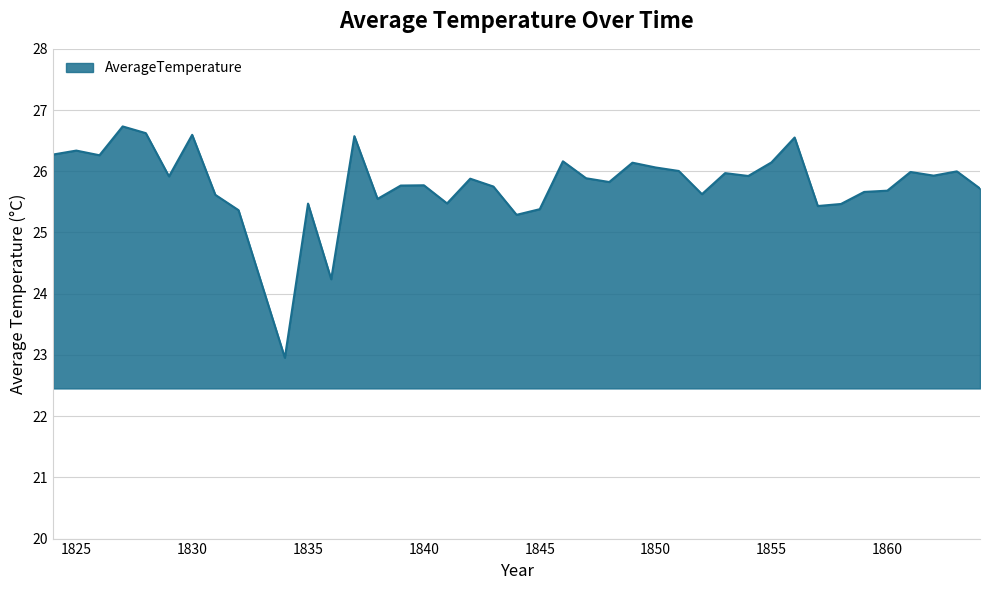

What is the smallest value displayed?

23.0